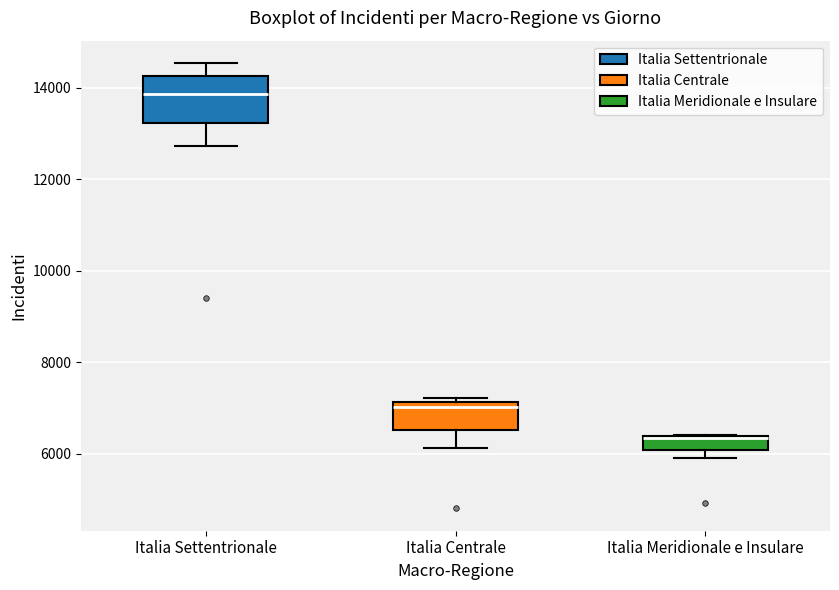

Which box is the tallest, from its lower edge to its upper edge?

Italia Settentrionale